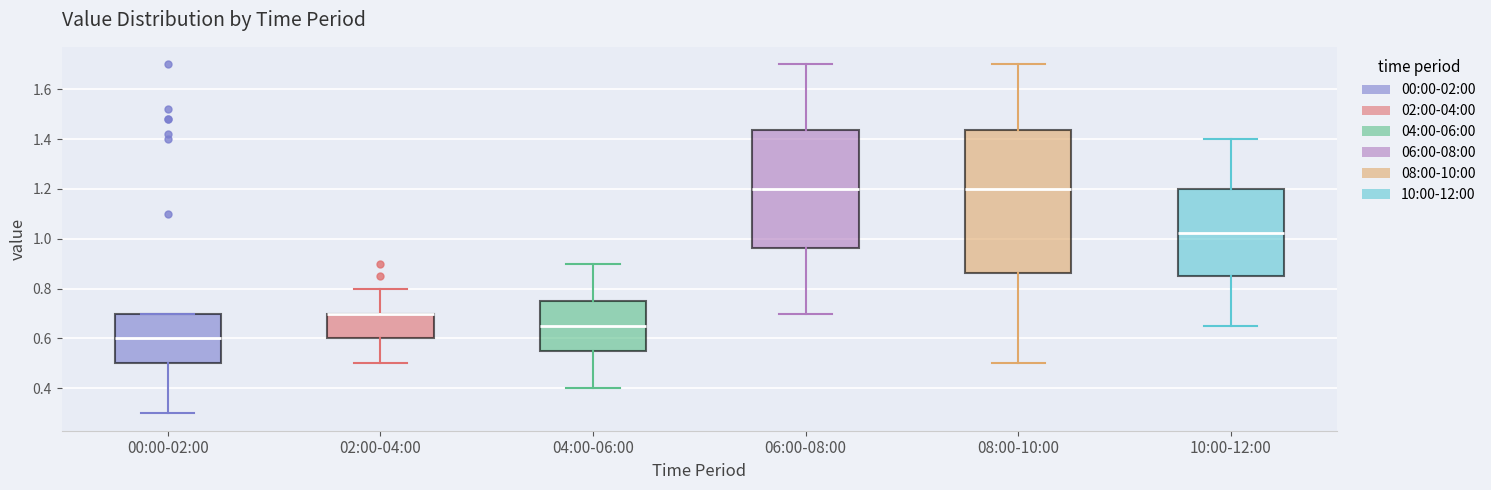

Comparing the boxes themselves (not the whiskers), which one is the tallest?

08:00-10:00